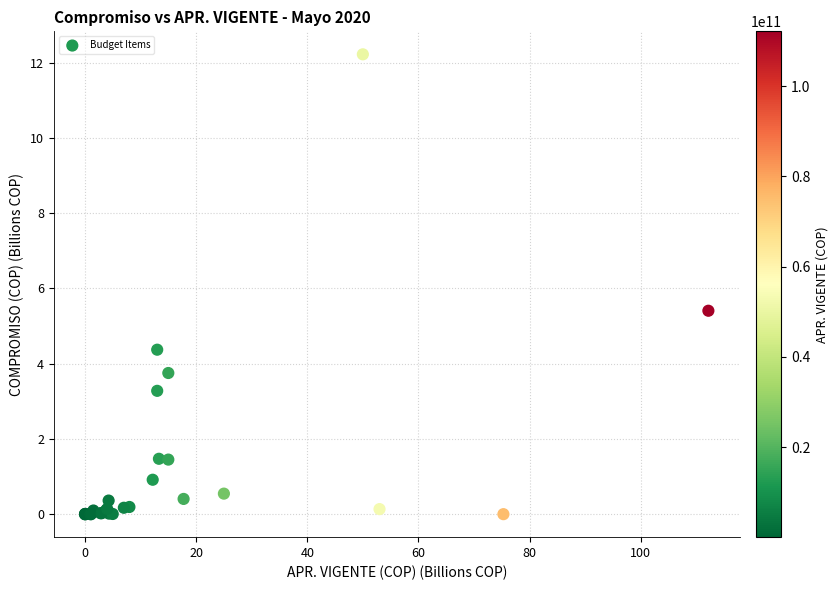

What Y value in the scatter plot is closest to 6?

5.4